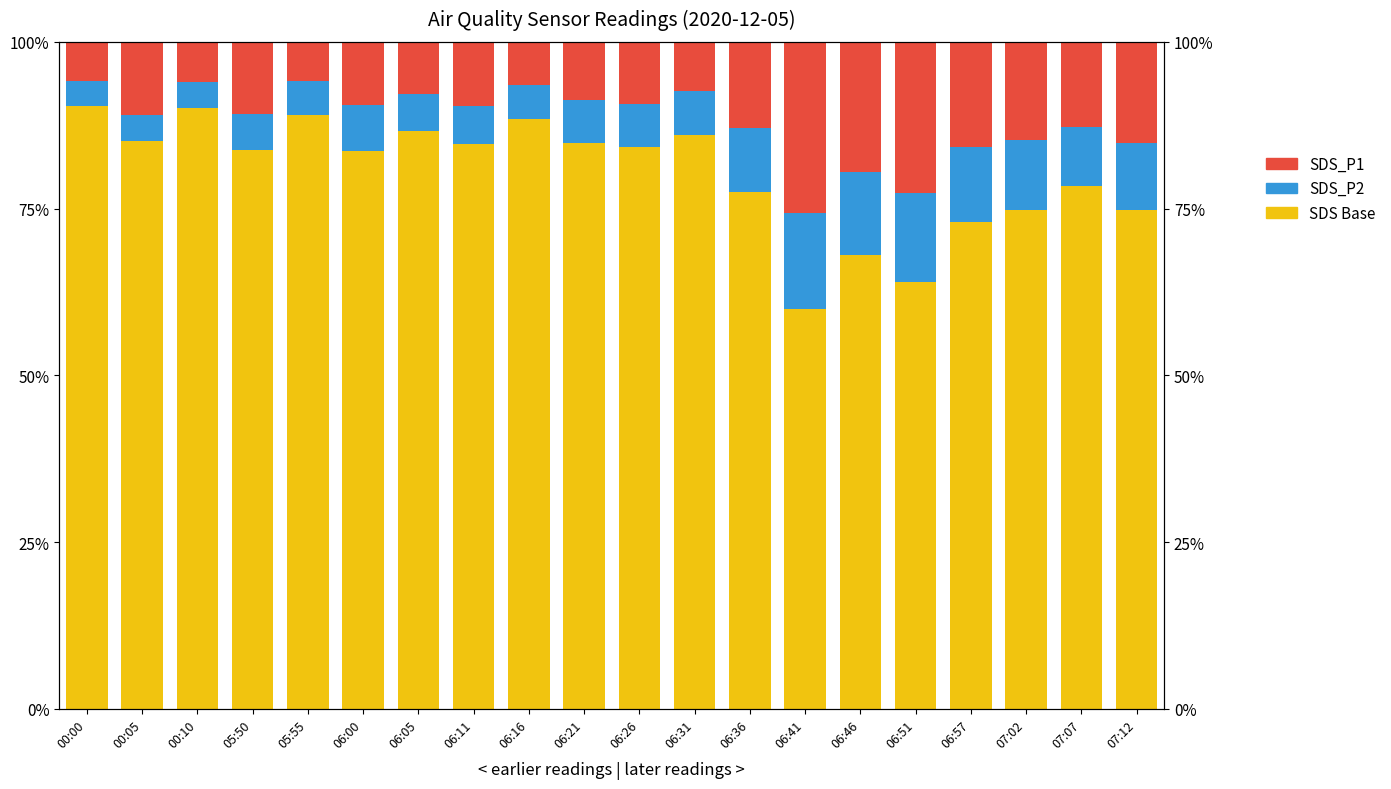

Does the chart contain any negative values?

No